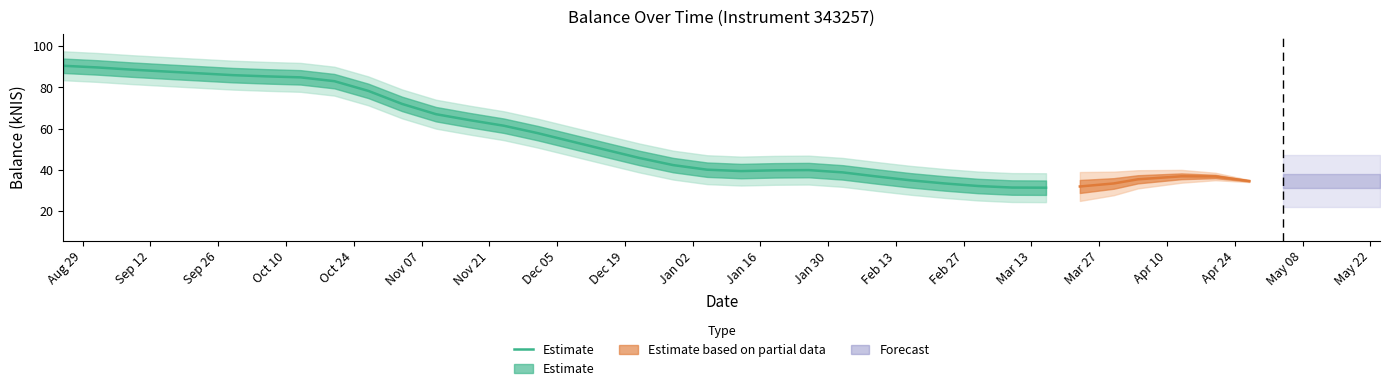

Which label corresponds to the largest value in the chart?

Aug 29